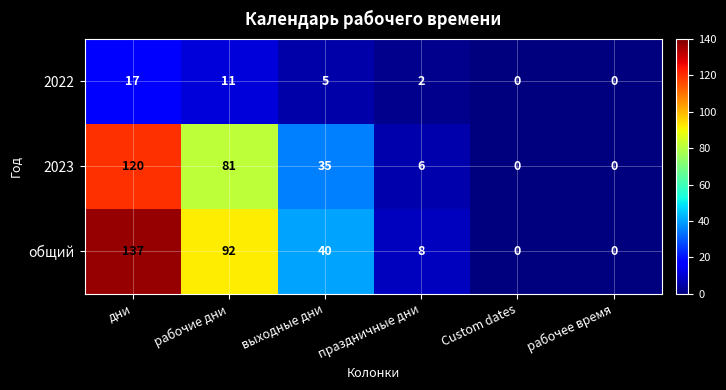

What is the total value across all series at праздничные дни?

16